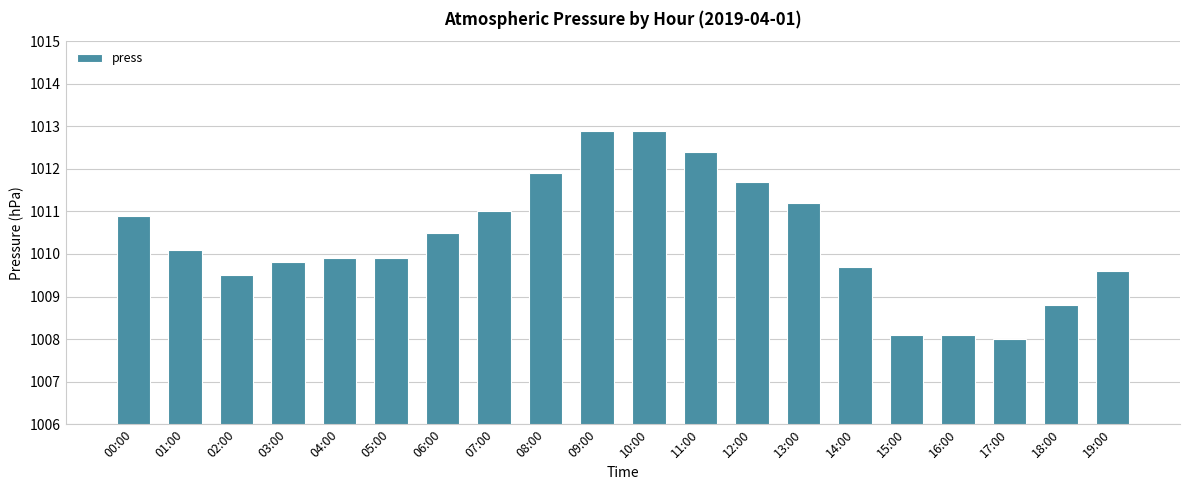

Count the number of categories in the chart.

20